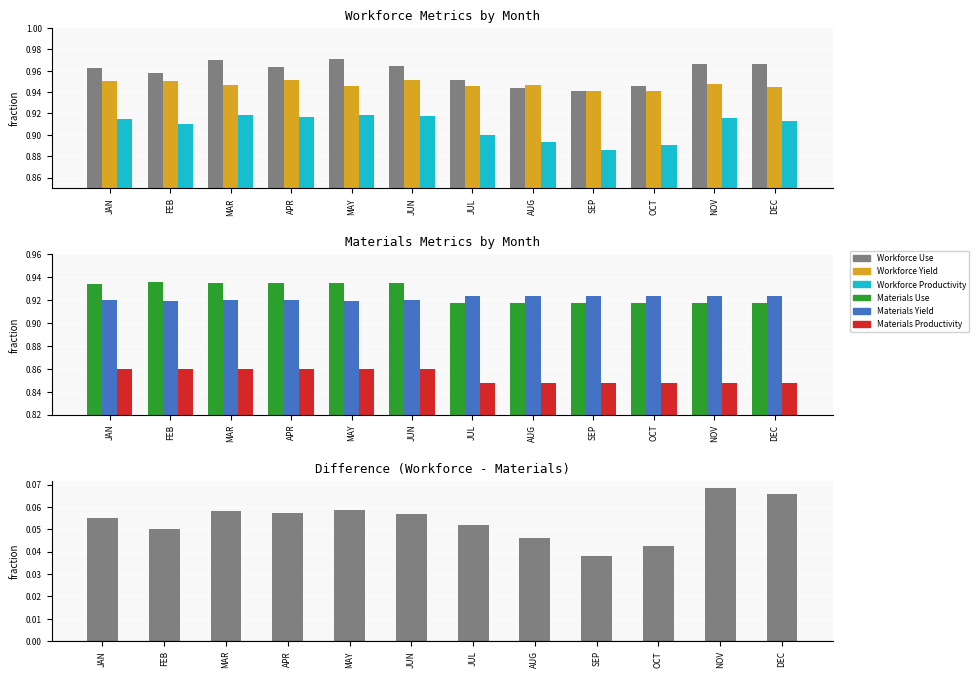

Rank the series at MAY from lowest to highest value.

Materials Productivity, Workforce Productivity, Materials Yield, Materials Use, Workforce Yield, Workforce Use